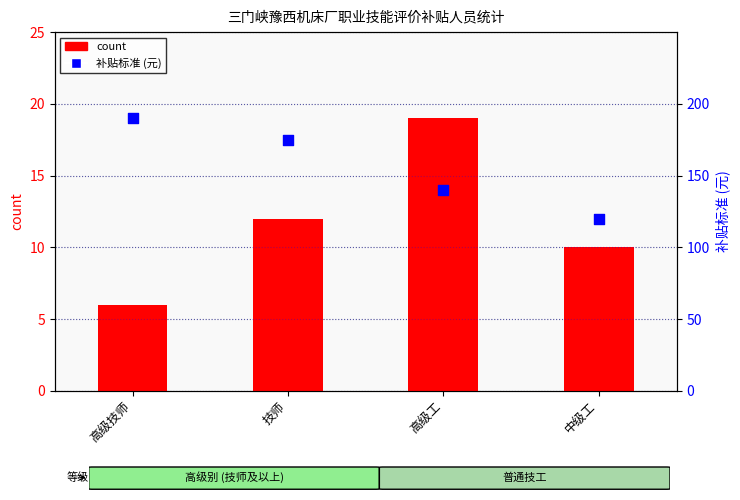

At which category is the sum across all series the highest?

高级技师